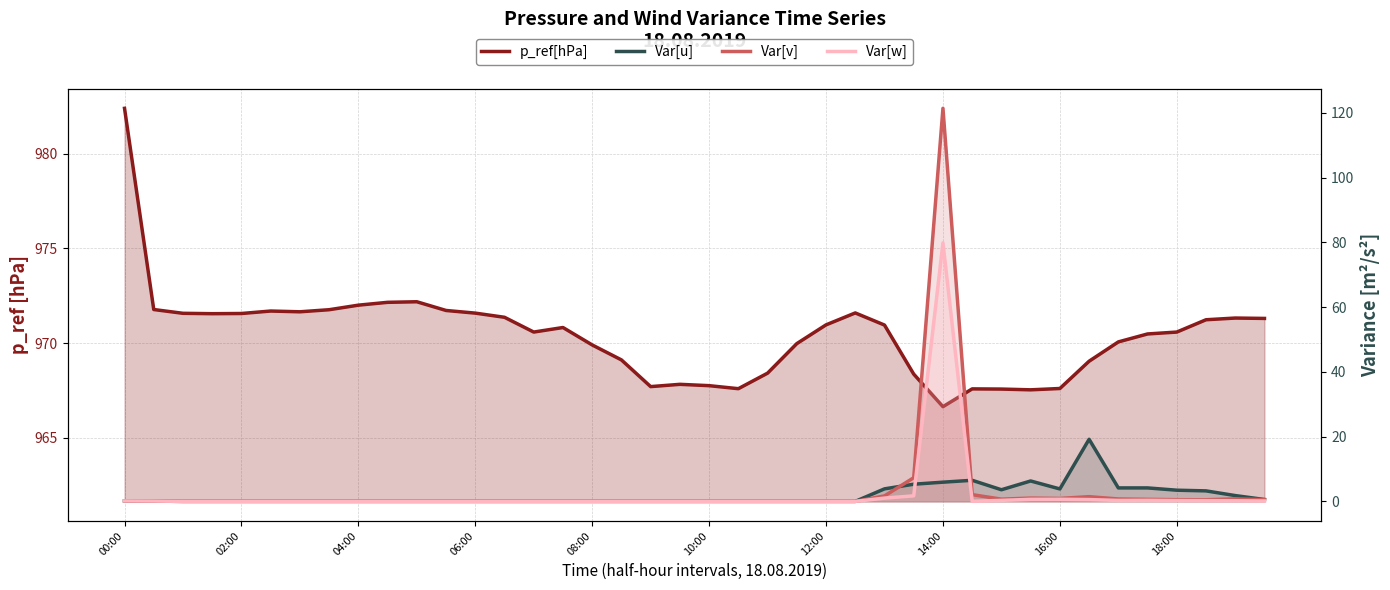

The value of Var[u] at 00:00 is 0.3. True or false?

False